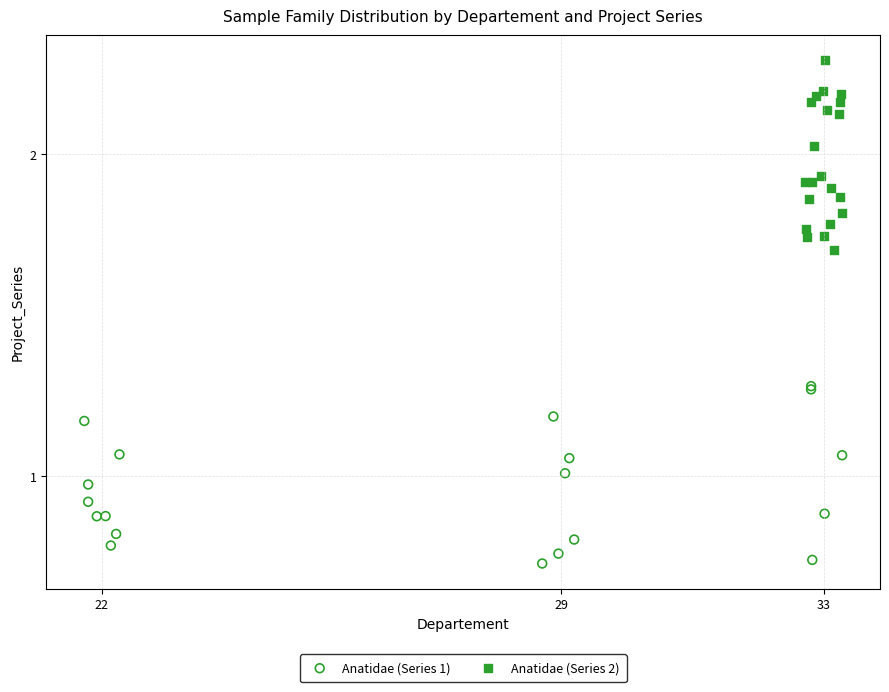

Which series reaches the minimum Y coordinate?

Anatidae (Series 1)